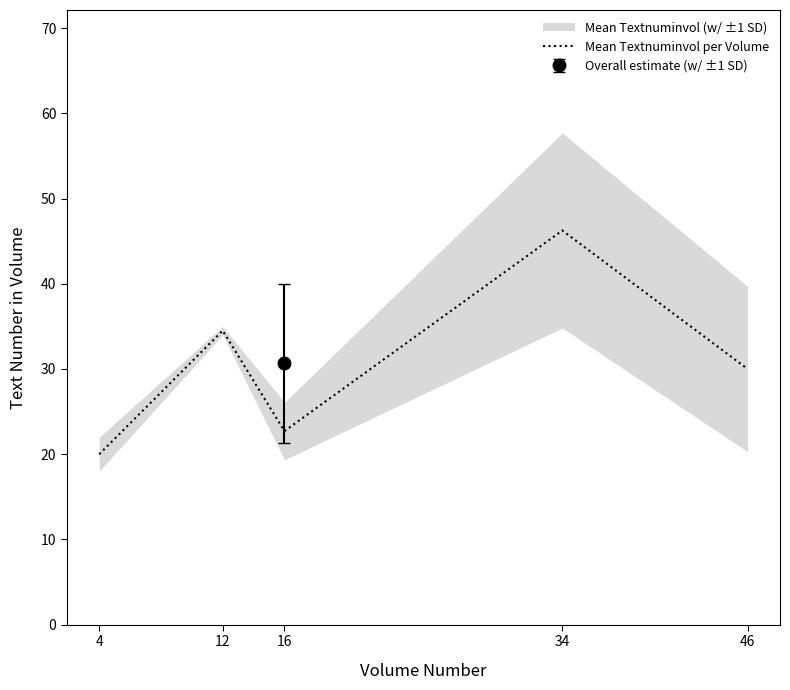

What is the average value?

30.7